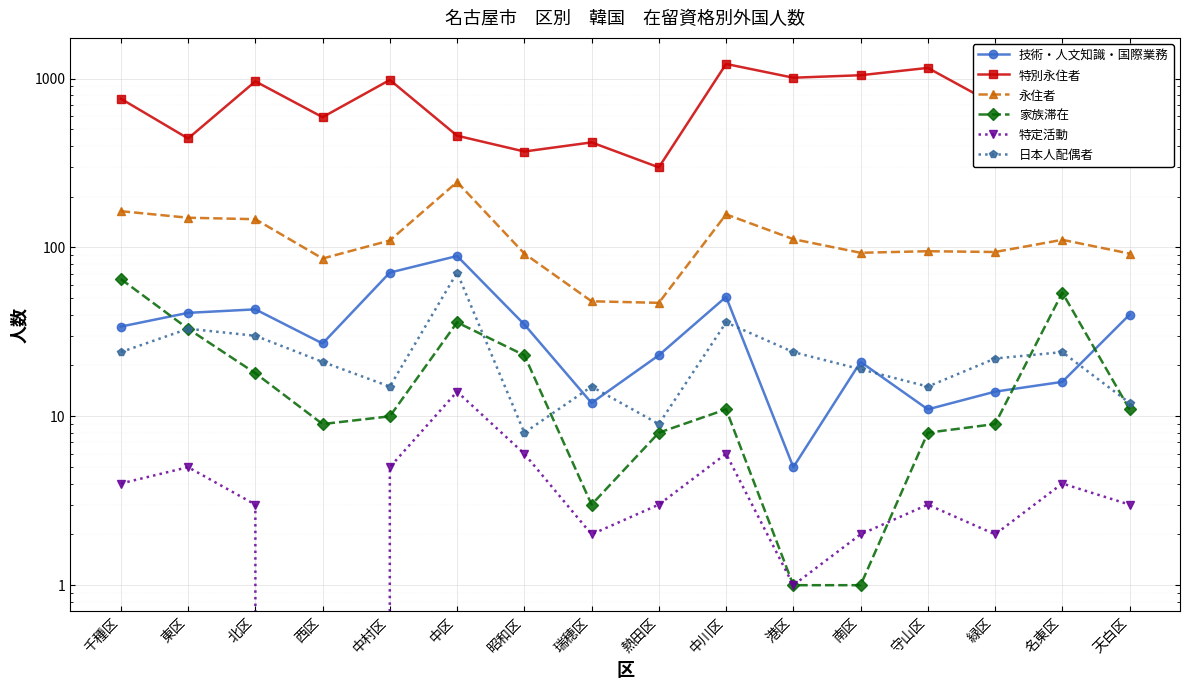

True or false: 家族滞在 has more than 0 points higher than both neighbors.

True